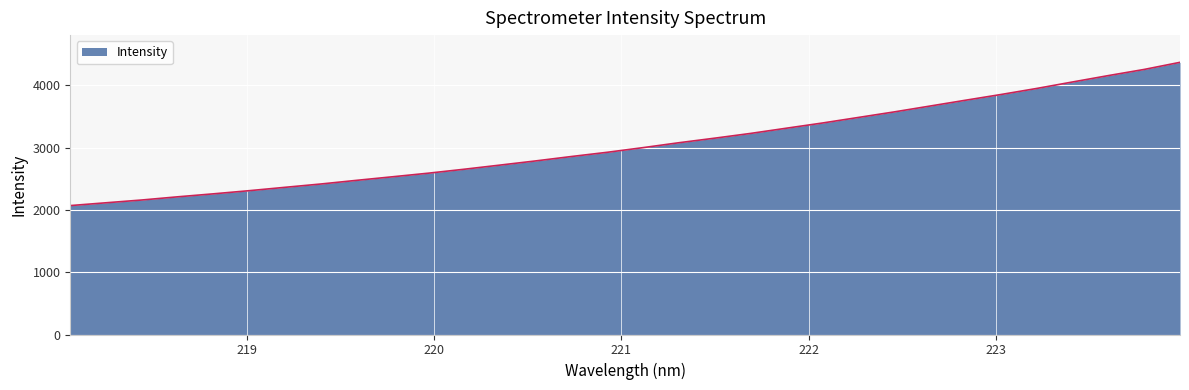

Where is the data nearest to the value 3220?

221.6902